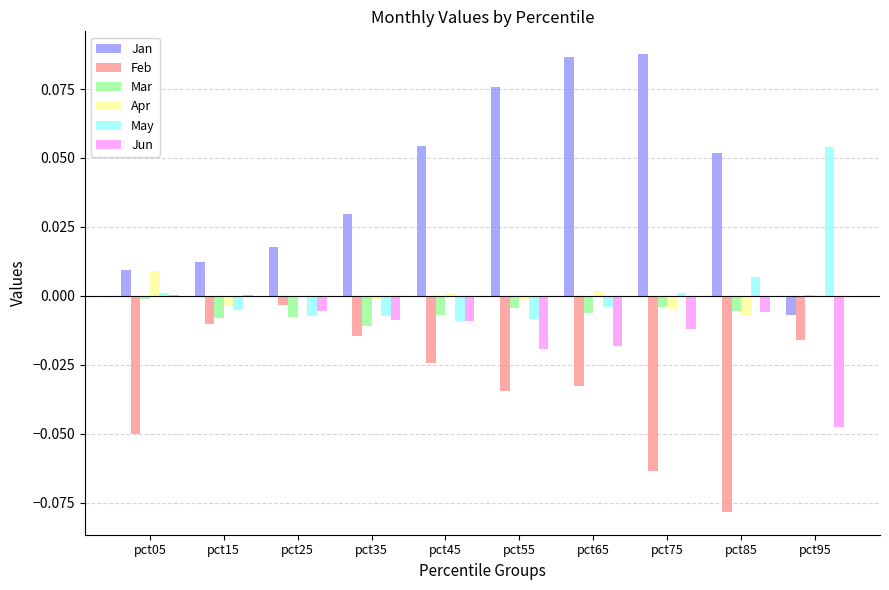

True or false: Apr has a value of -0.0 at pct25.

True